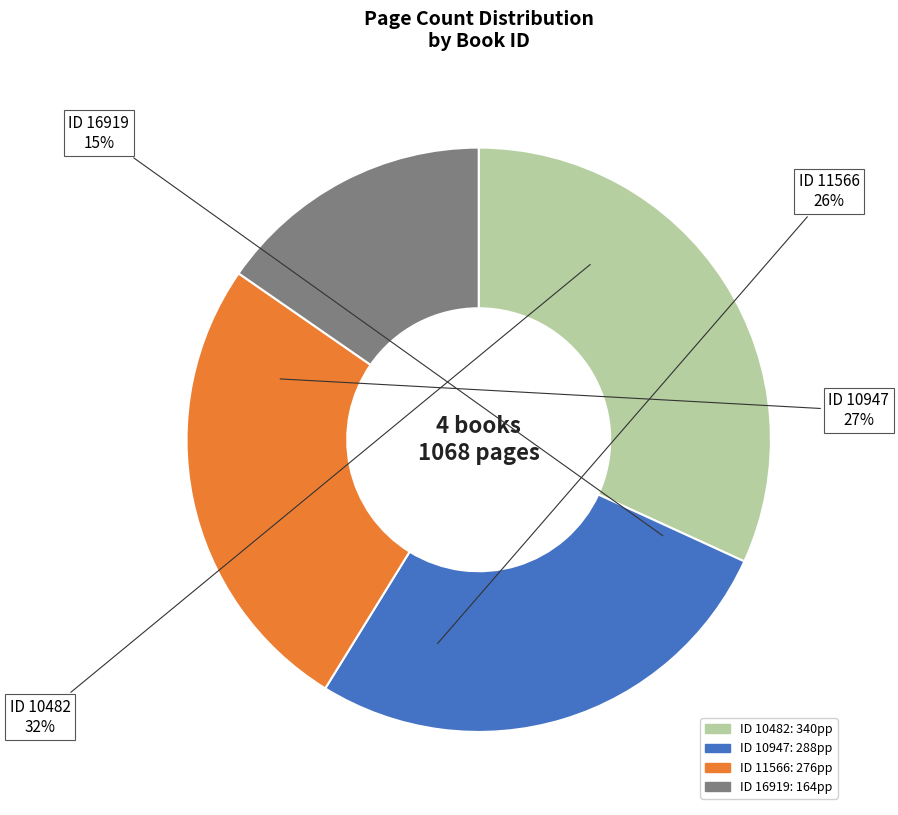

Which category has the biggest portion of the pie?

10482